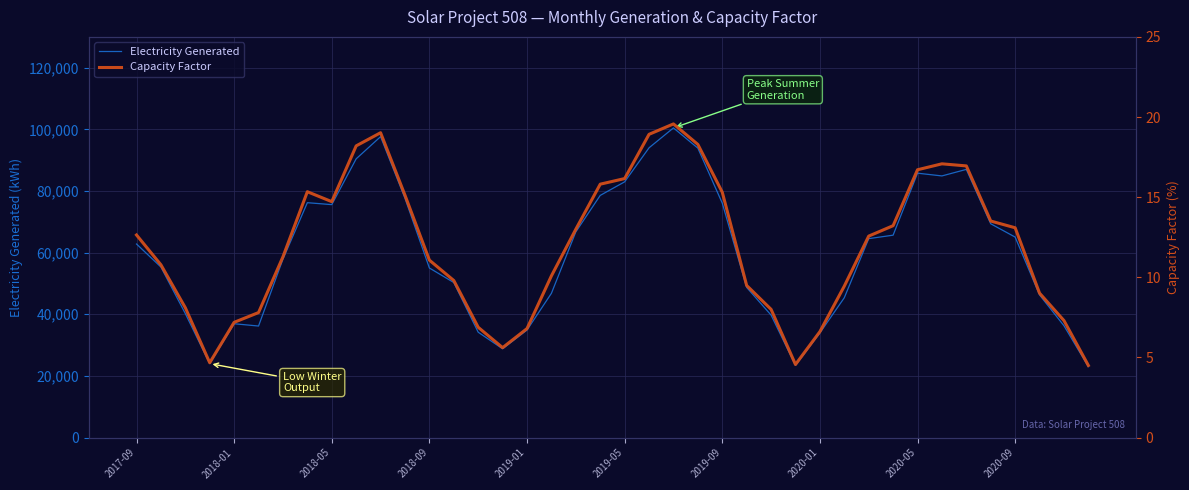

What is the highest value of the Electricity Generated series?

100467.8